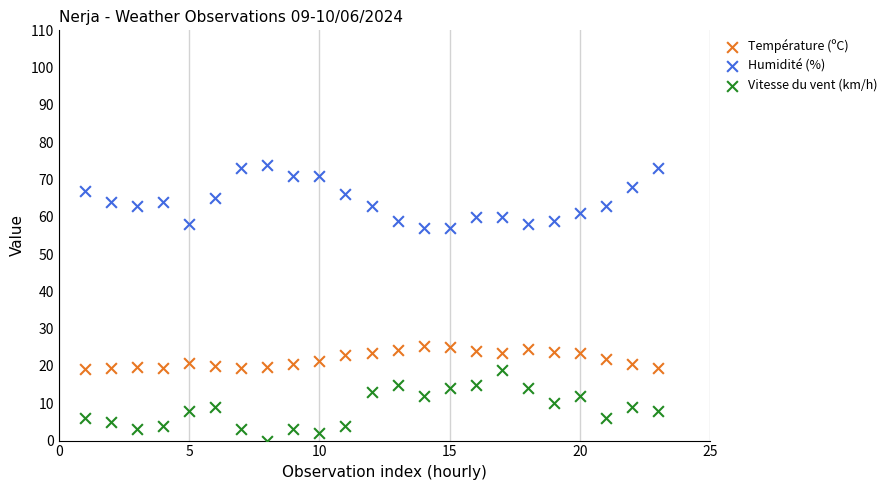

Which series has the widest spread of Y values?

Vitesse du vent (km/h)